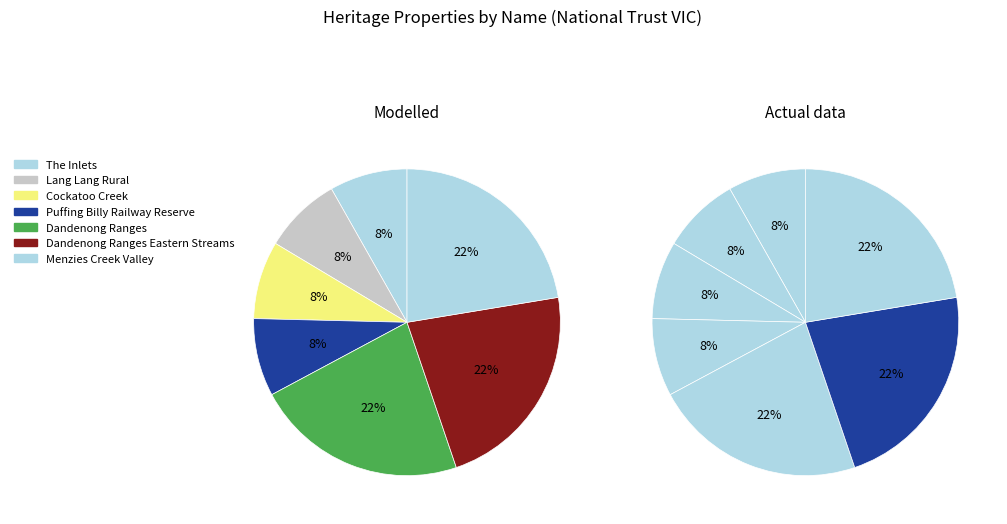

Which slice is the largest?

Menzies Creek Valley